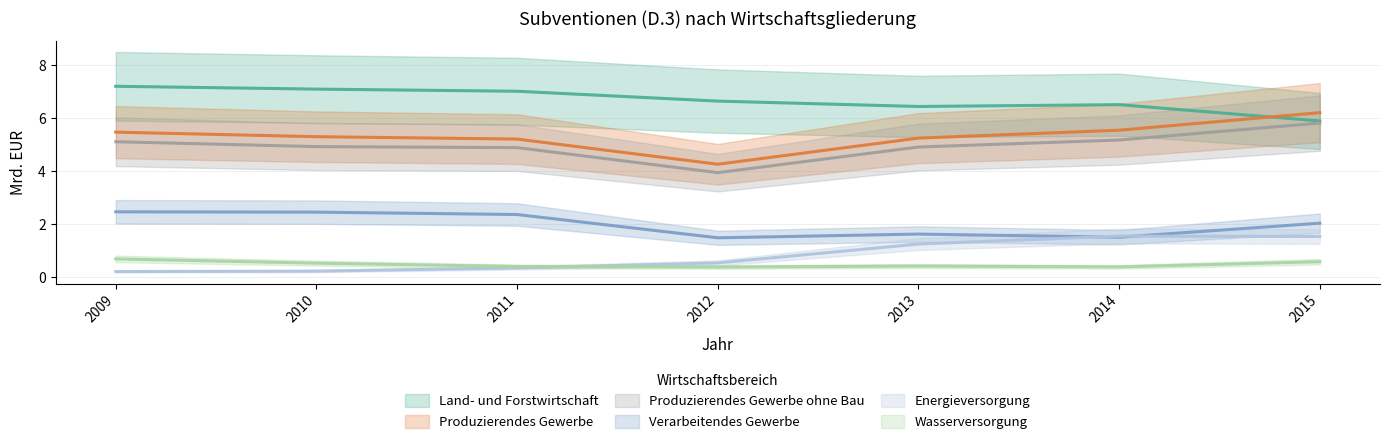

Which series has the widest spread of values?

Produzierendes Gewerbe